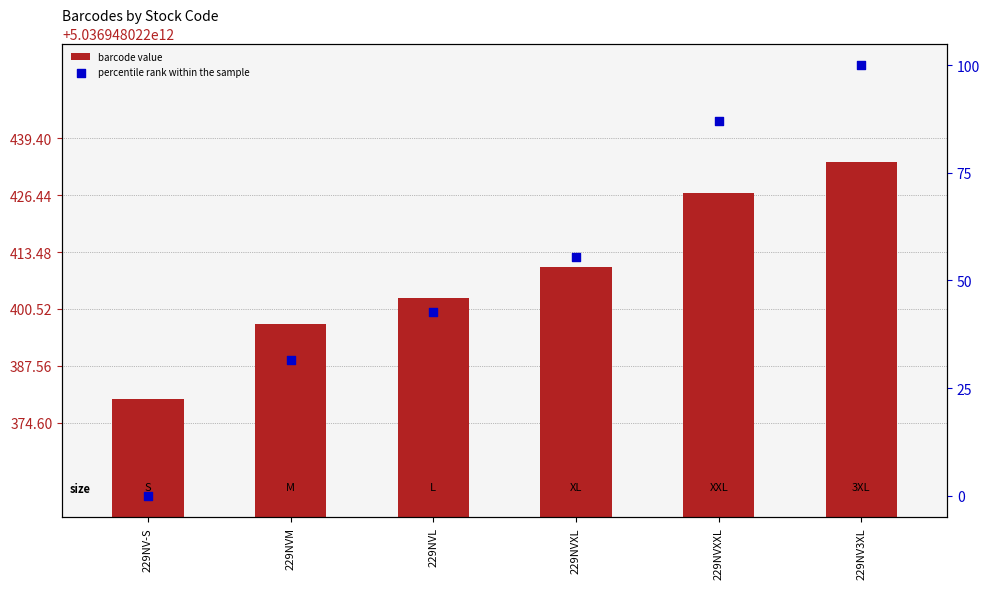

Which series contains the lowest Y value?

percentile rank